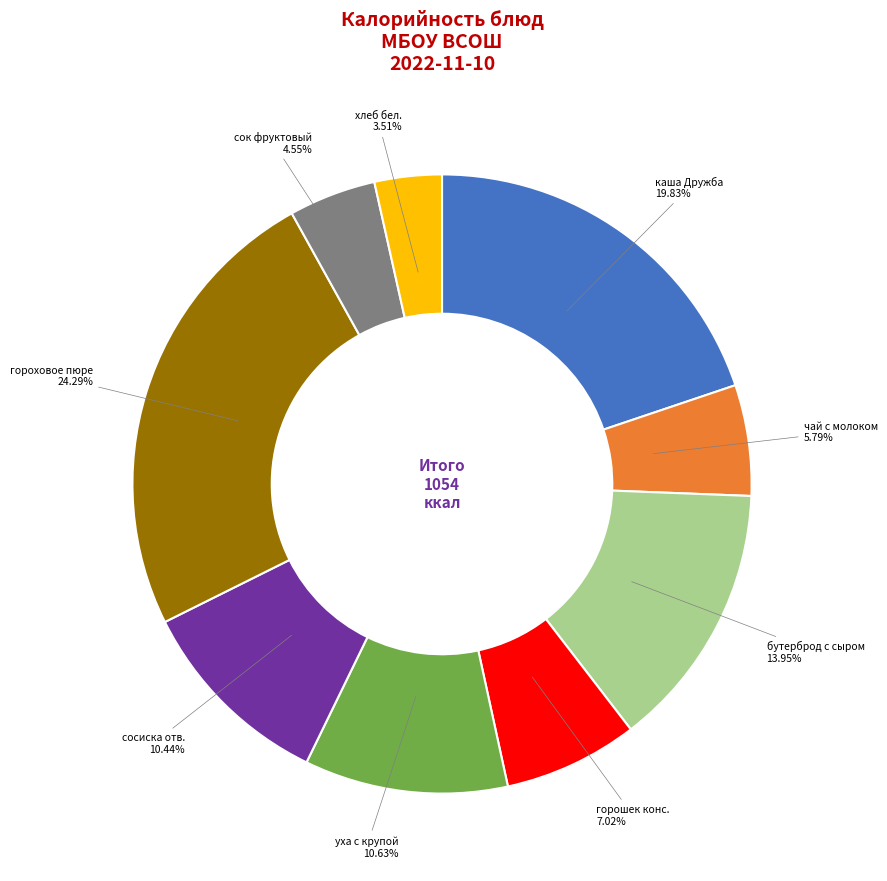

Do гороховое пюре and сосиска отв. together represent more than half of the pie?

No